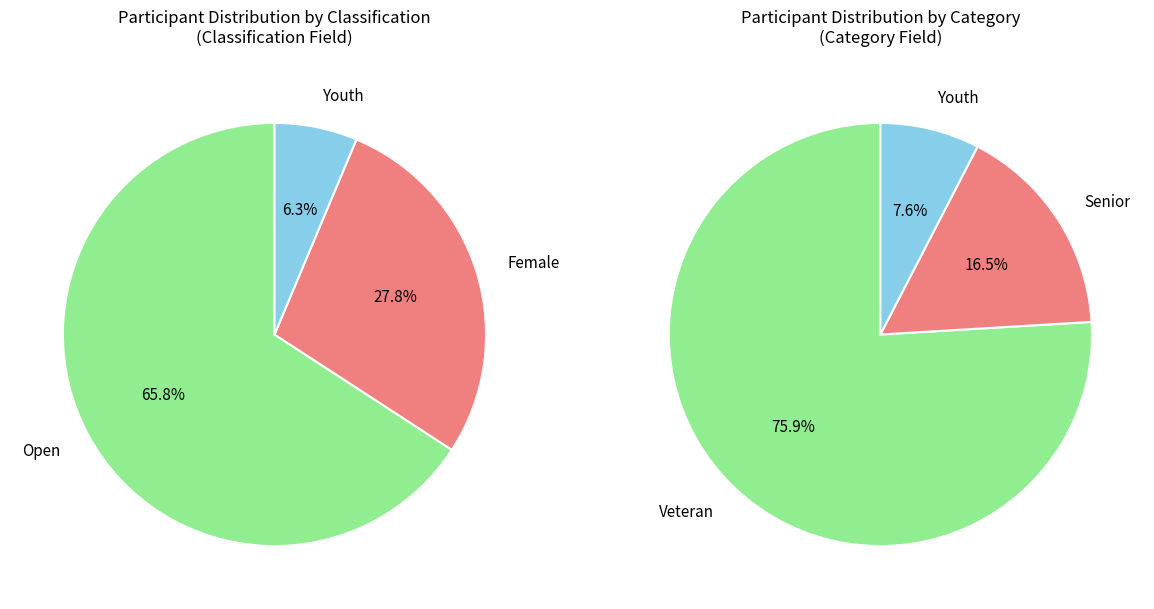

Is the sum of Open and Youth greater than half?

Yes